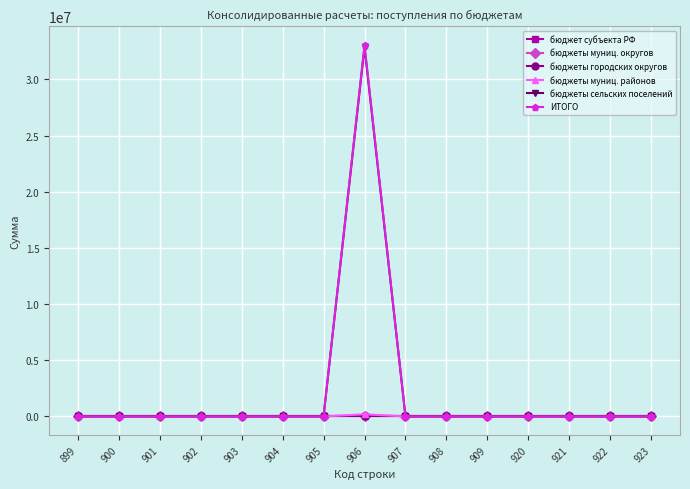

How many interior local peaks does the бюджеты муниц. районов series have?

1